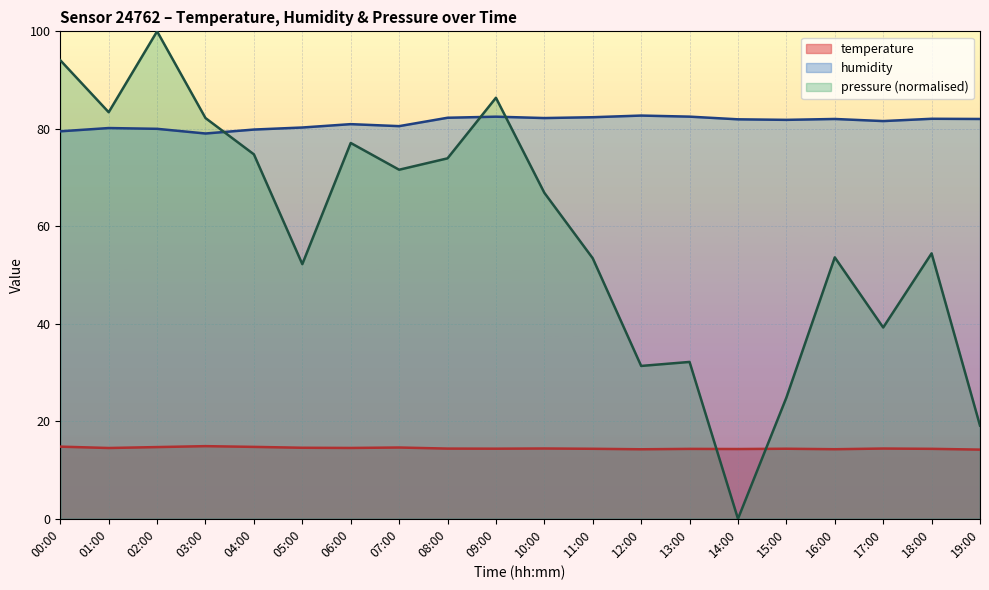

Is it true that pressure_norm equals 16.7 at 04:00?

False